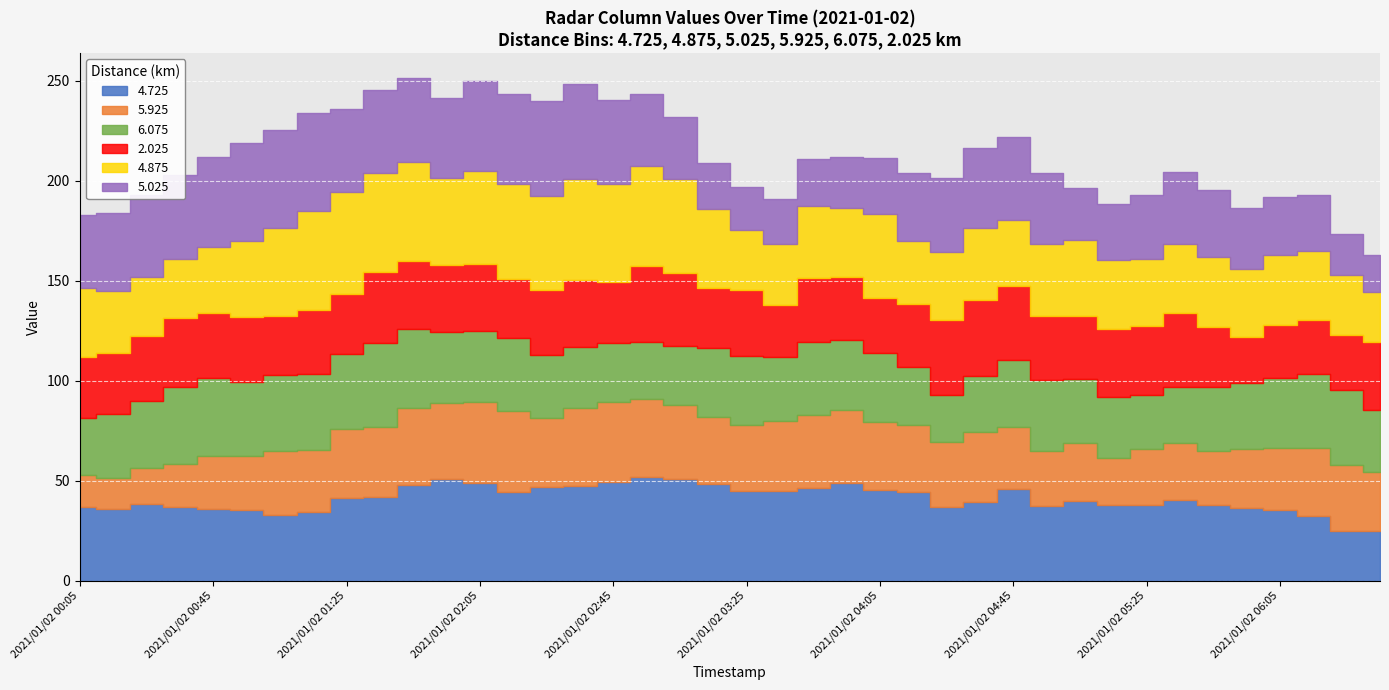

Where do 4.725 and 6.075 first cross each other?

2021/01/02 00:25 and 2021/01/02 00:35